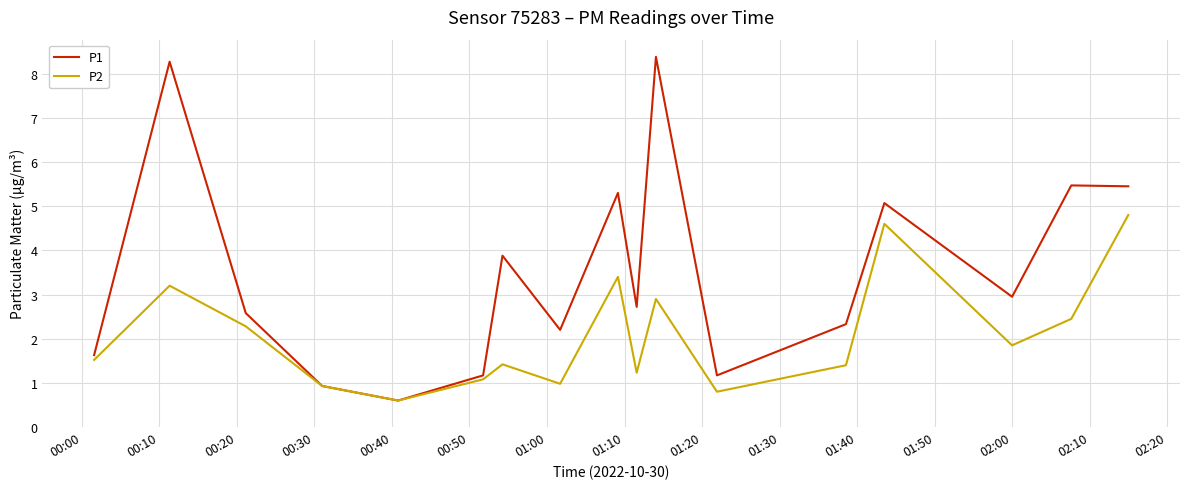

How many lines are shown in the chart?

2